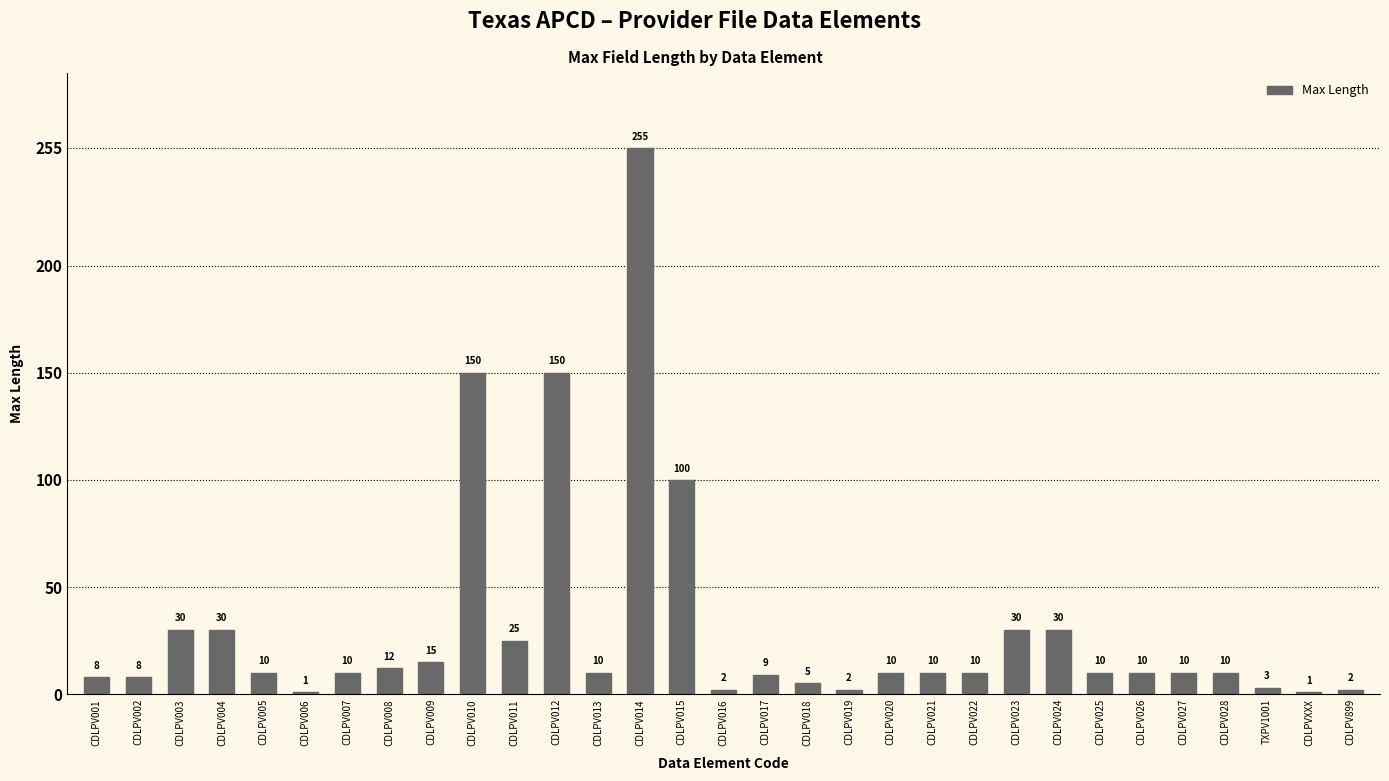

What is the sum of the values at CDLPV007 and CDLPV025?

20